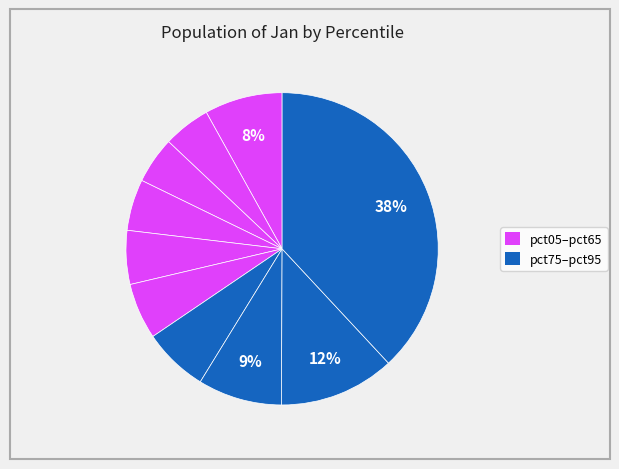

What is the largest slice in the pie chart?

pct95